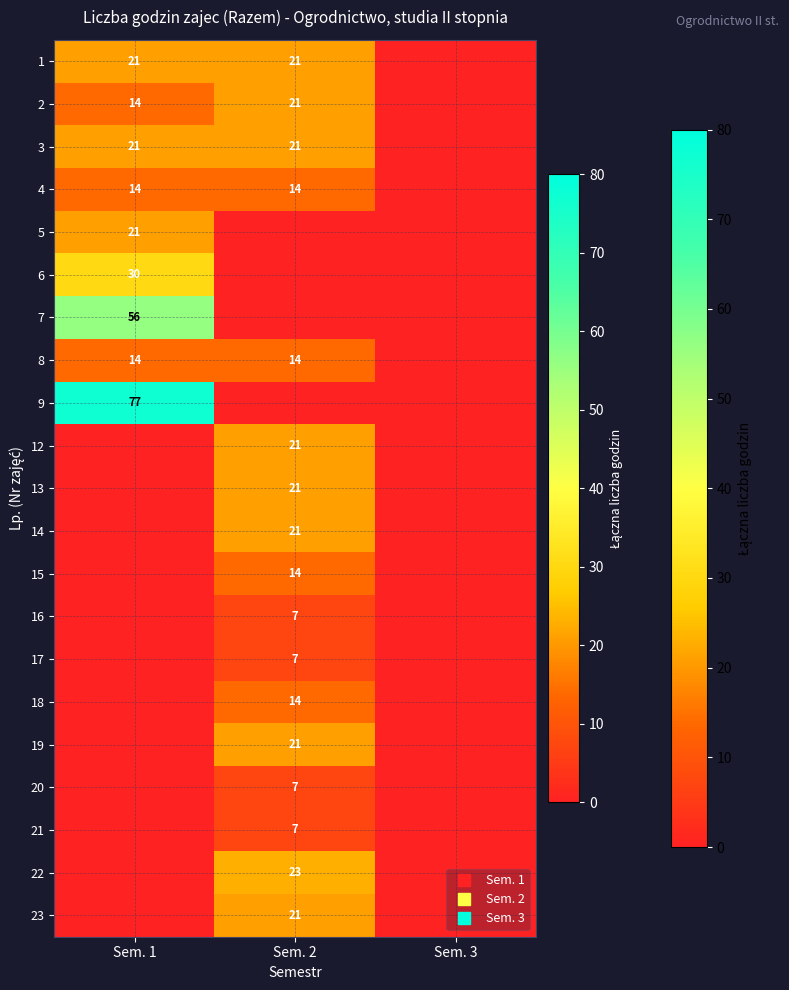

Count the number of categories in the chart.

3